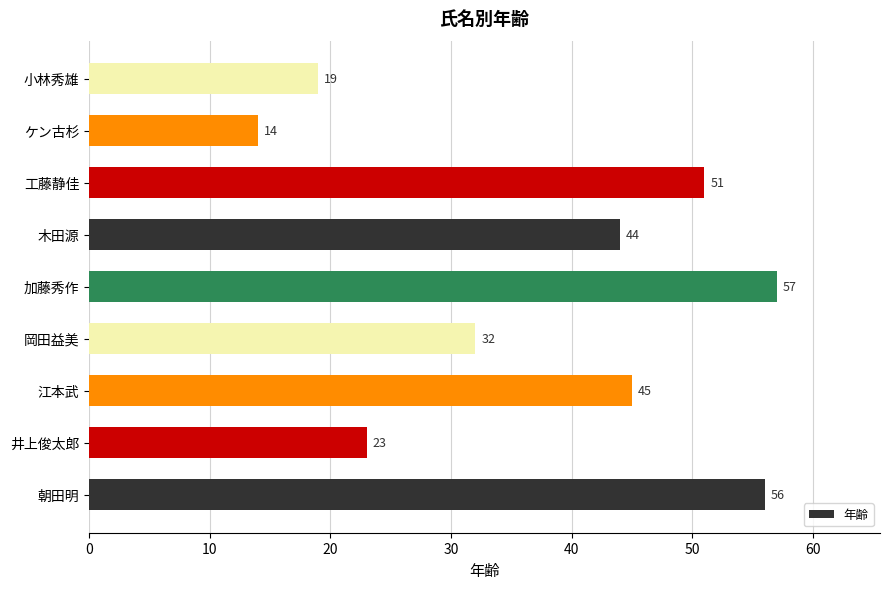

What is the sum of all values?

341